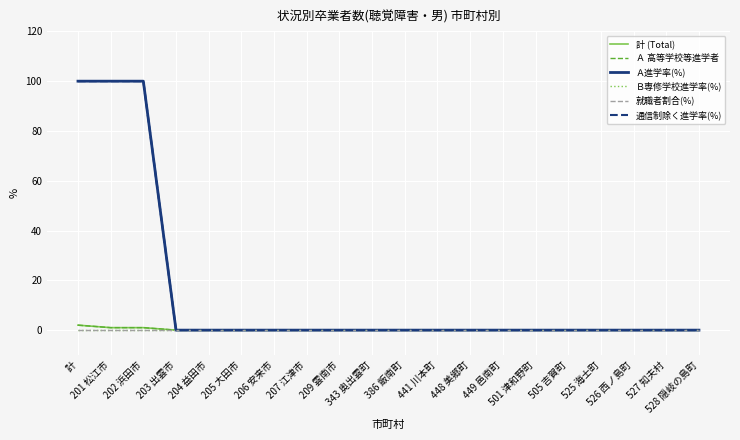

The value of Ａ 高等学校等進学者 at 501 津和野町 is 0. True or false?

True